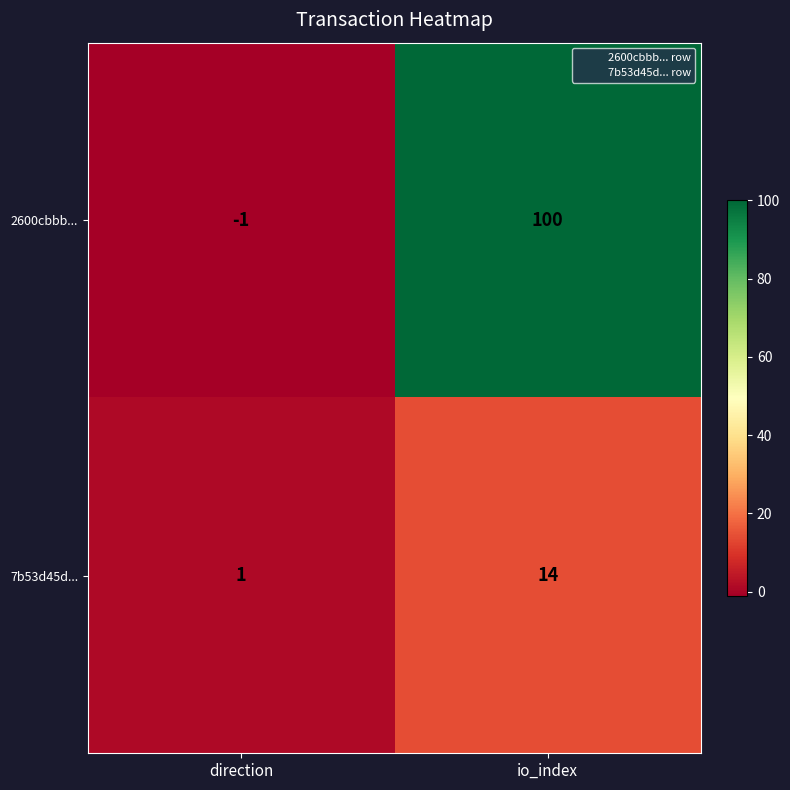

Reading right to left, what are all the values shown in this chart?

2600cbbb...: io_index=100	direction=-1
7b53d45d...: io_index=14	direction=1